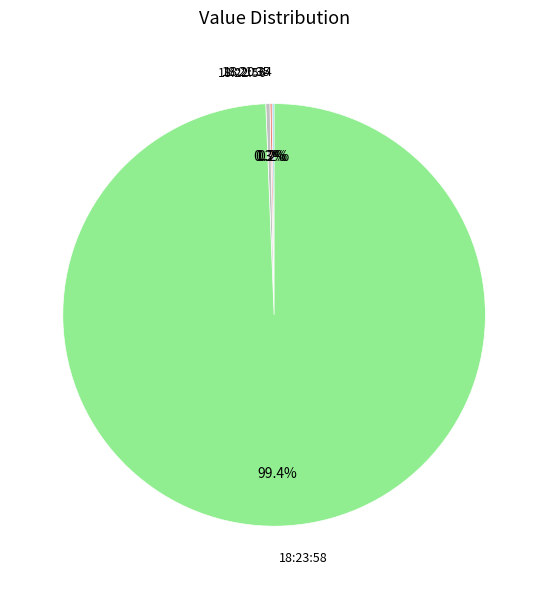

Is there a majority slice in this chart?

Yes